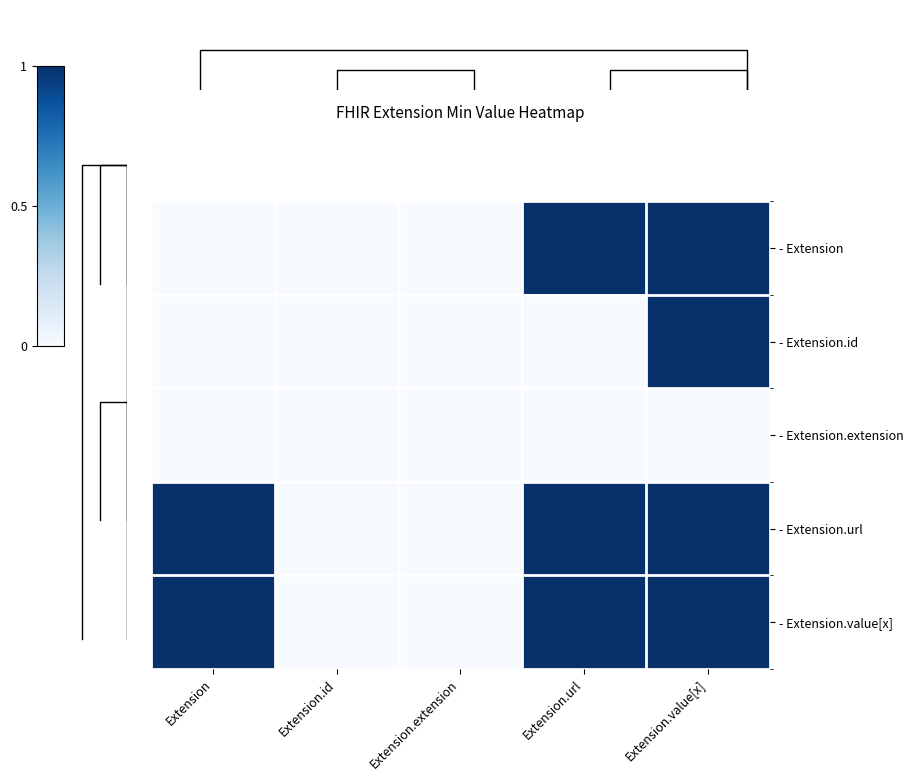

Reading left to right, transcribe all the data shown in this chart.

- Extension: Extension=0	Extension.id=0	Extension.extension=0	Extension.url=1	Extension.value[x]=1
- Extension.id: Extension=0	Extension.id=0	Extension.extension=0	Extension.url=0	Extension.value[x]=1
- Extension.extension: Extension=0	Extension.id=0	Extension.extension=0	Extension.url=0	Extension.value[x]=0
- Extension.url: Extension=1	Extension.id=0	Extension.extension=0	Extension.url=1	Extension.value[x]=1
- Extension.value[x]: Extension=1	Extension.id=0	Extension.extension=0	Extension.url=1	Extension.value[x]=1